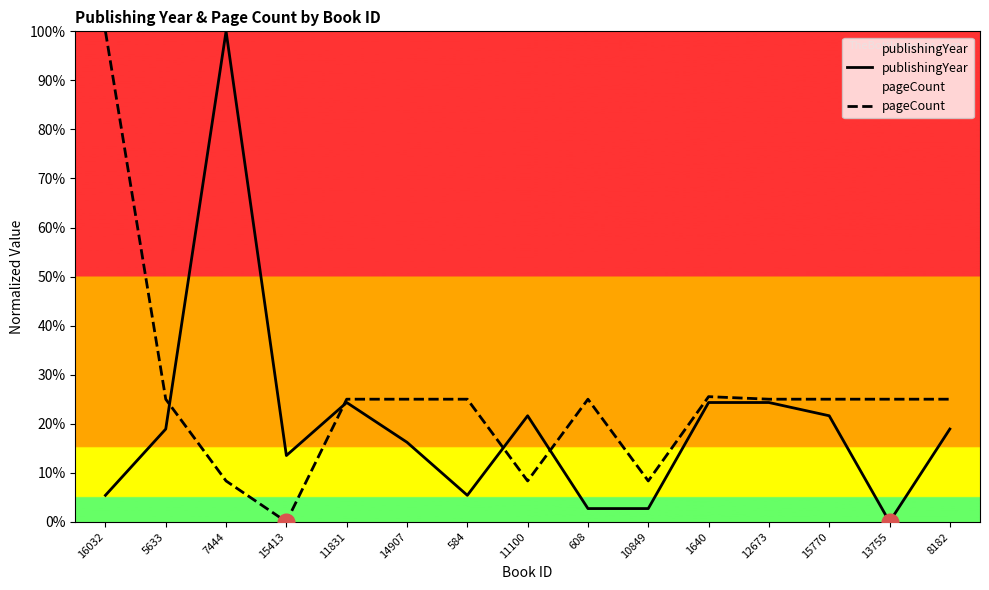

True or false: publishingYear has a value of 0.1 at 584.

True